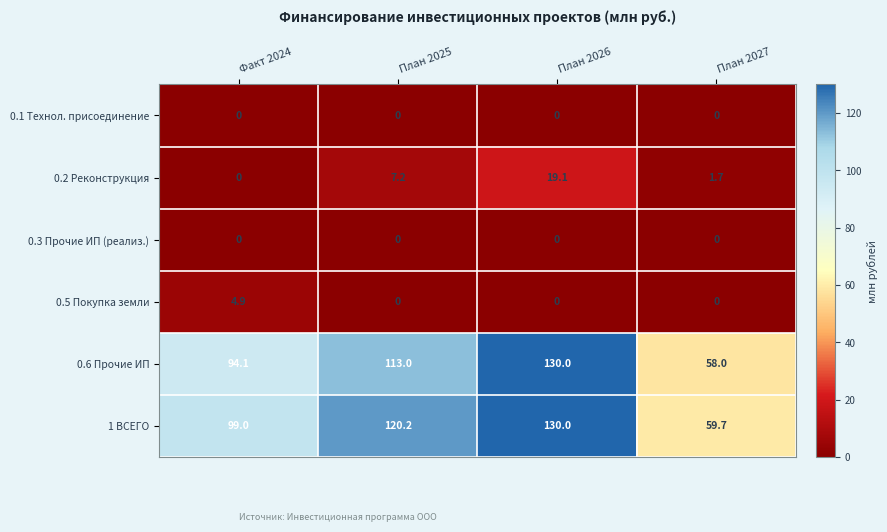

What is the maximum value shown in the chart?

130.0